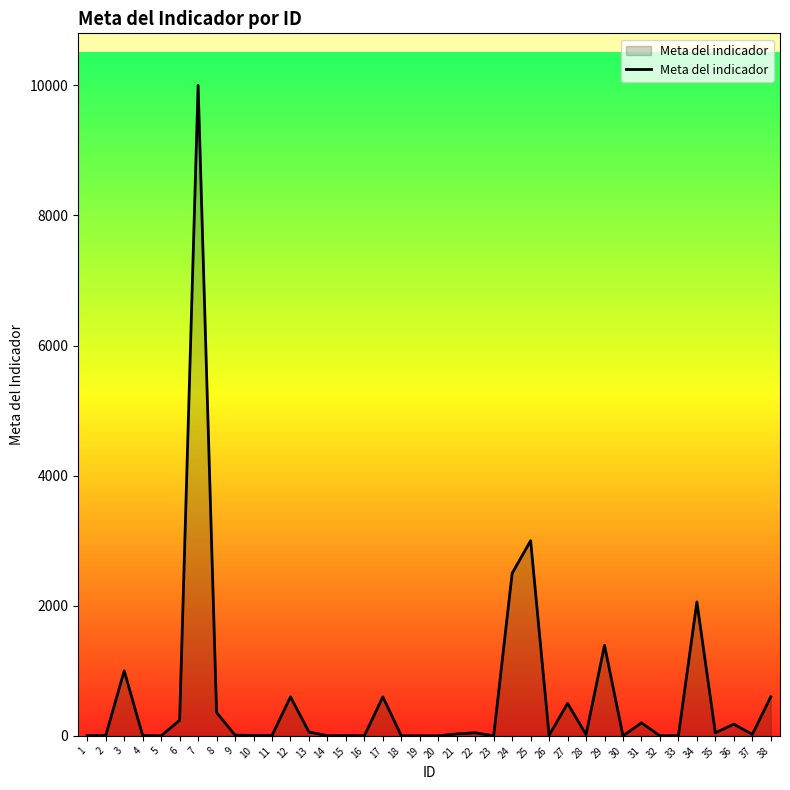

Is it true that the value at 3 is 438?

False